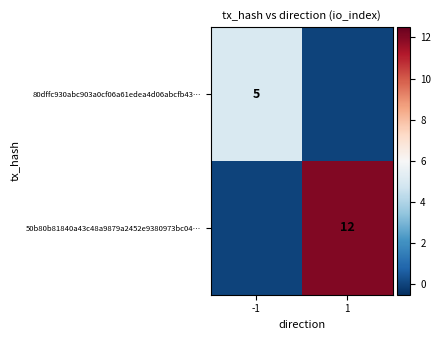

The value of 80dffc930abc903a0cf06a61edea4d06abcfb43… at -1 is 2. True or false?

False